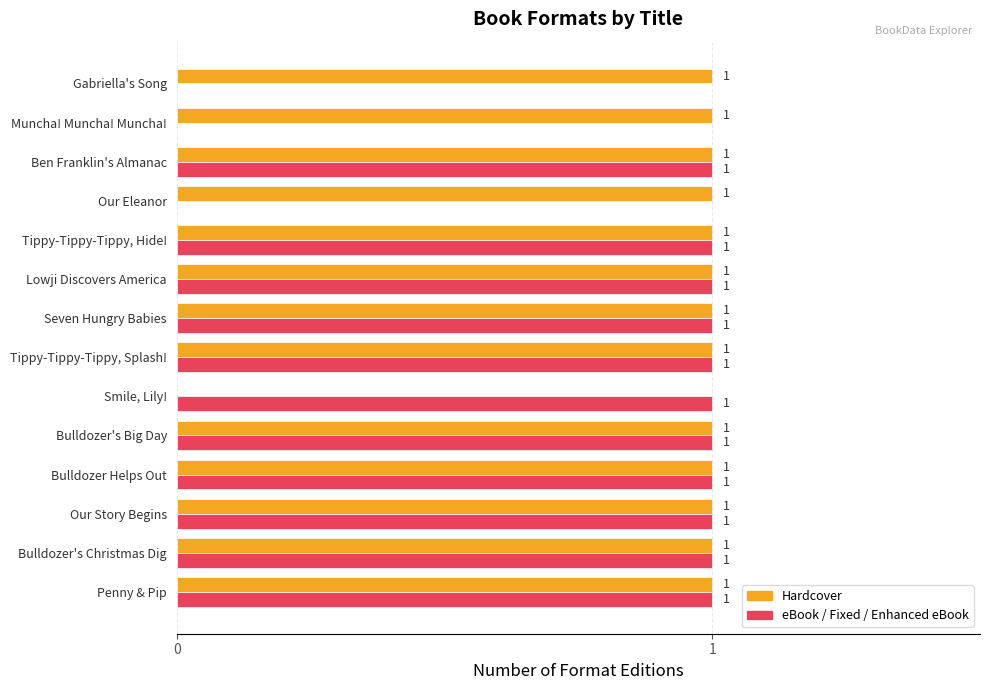

The eBook / Fixed / Enhanced eBook series shows 1 at Ben Franklin's Almanac. True or false?

True